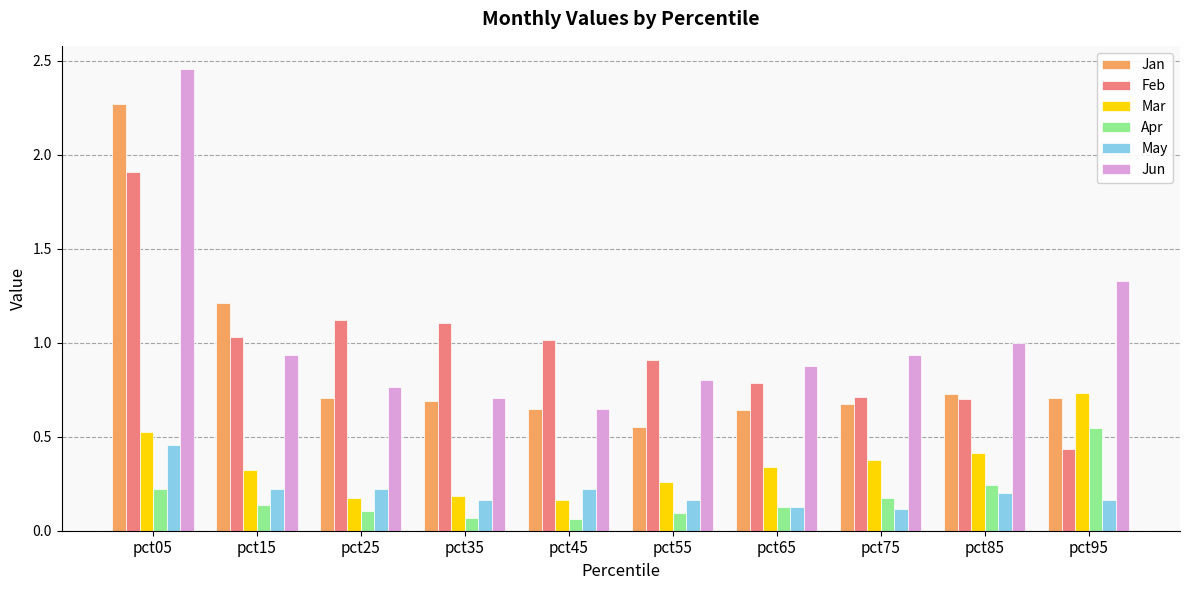

Which category has the lowest value in the Jun series?

pct45